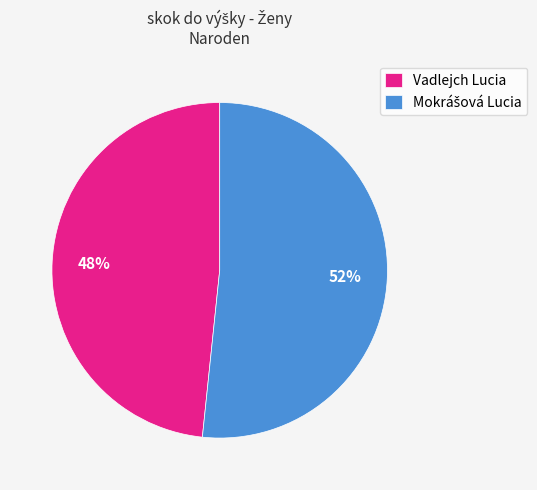

To the nearest percent, what is the average slice percentage?

50%